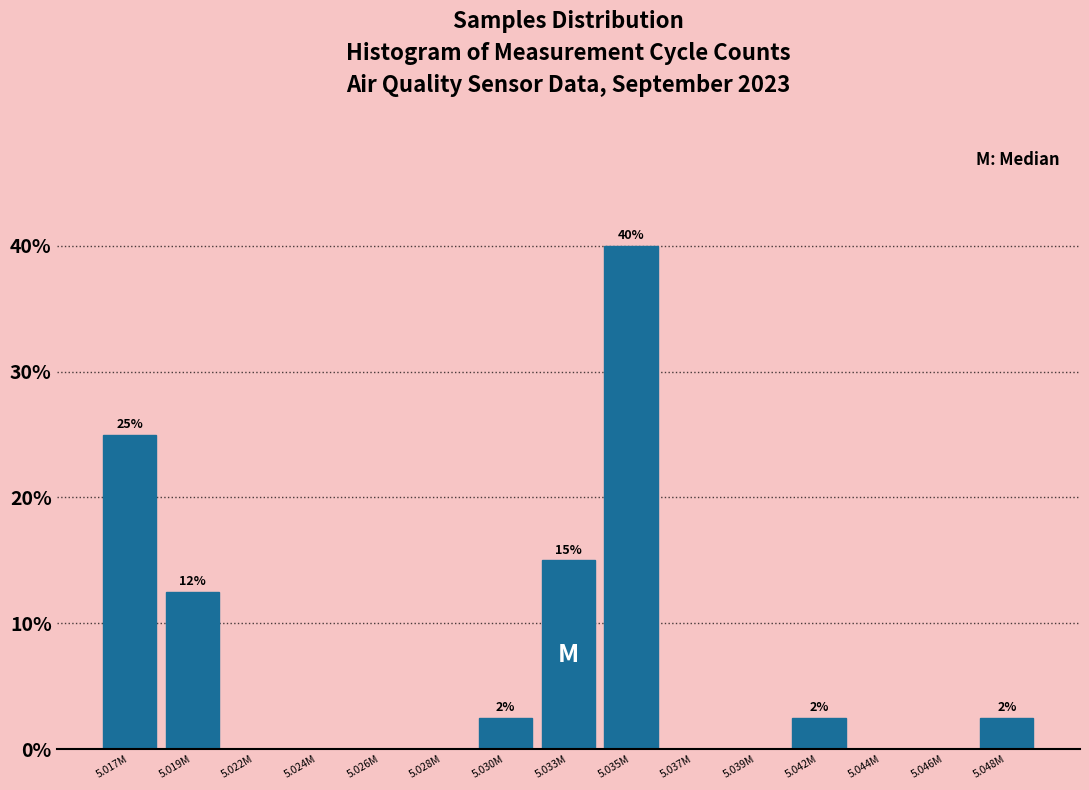

Reading left to right, transcribe all the data shown in this chart.

5.017M=25.0	5.019M=12.5	5.022M=0.0	5.024M=0.0	5.026M=0.0	5.028M=0.0	5.030M=2.5	5.033M=15.0	5.035M=40.0	5.037M=0.0	5.039M=0.0	5.042M=2.5	5.044M=0.0	5.046M=0.0	5.048M=2.5